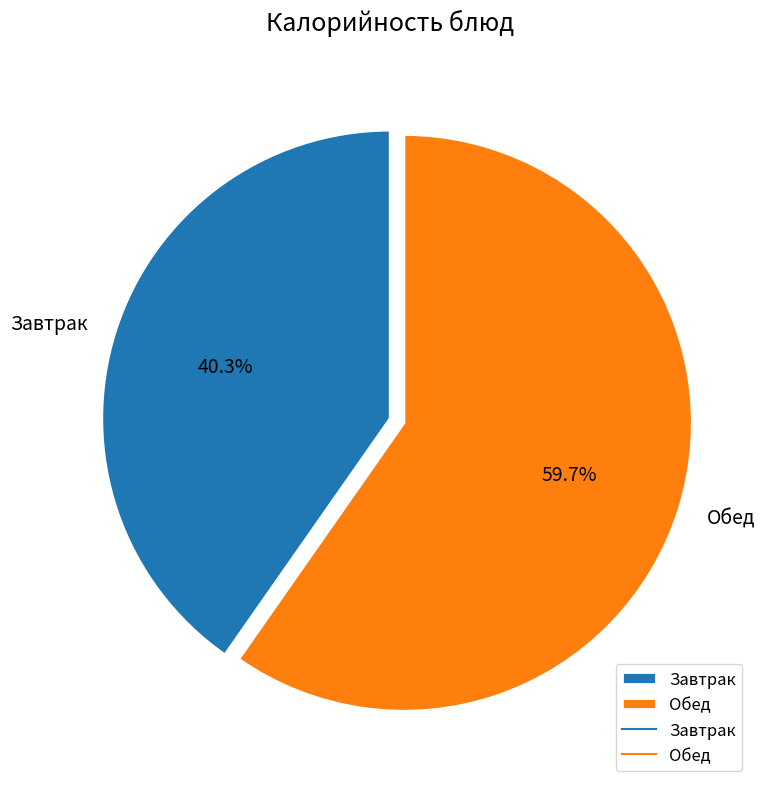

Rank the categories by value from lowest to highest.

Завтрак, Обед